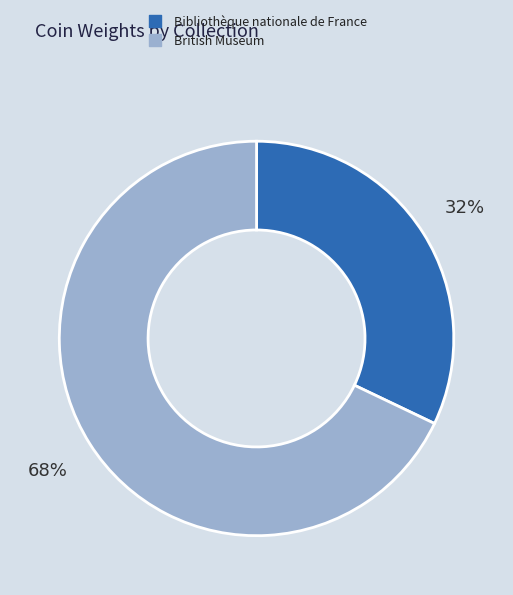

Which has a higher value, Bibliothèque nationale de France or British Museum?

British Museum